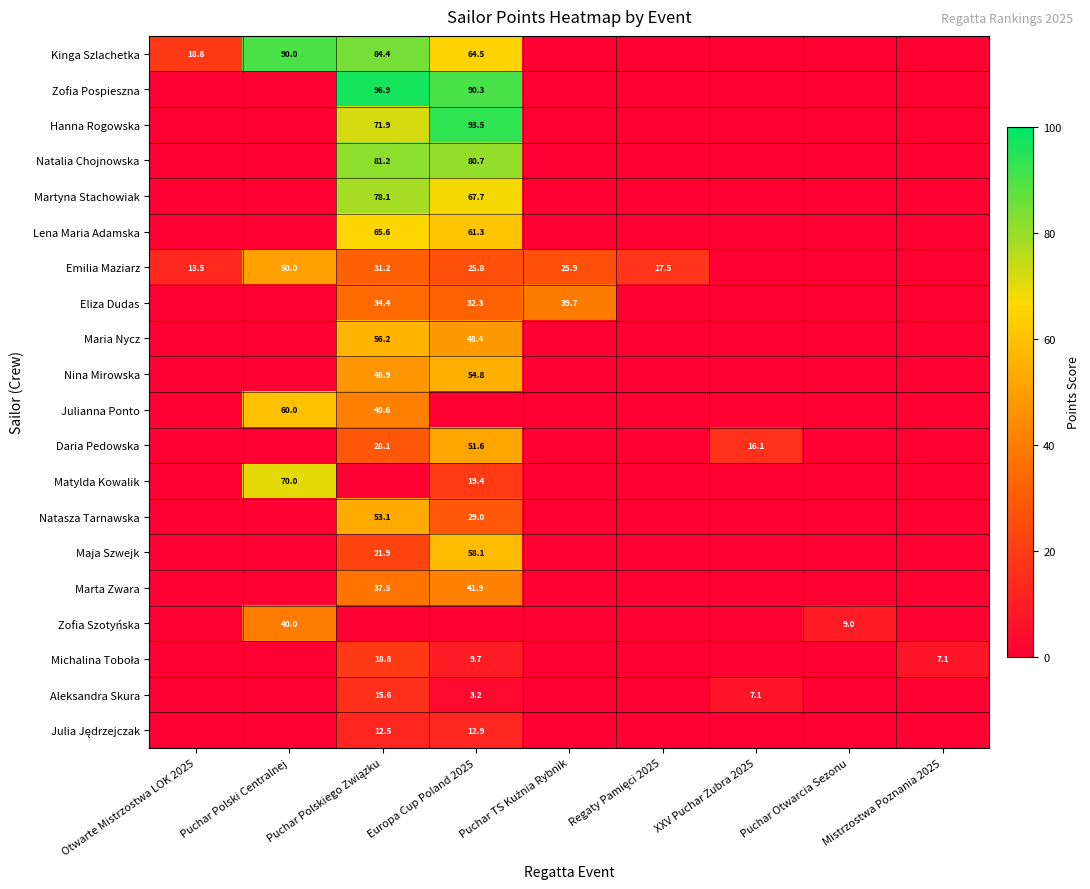

Which series has the largest range (max minus min)?

Zofia Pospieszna